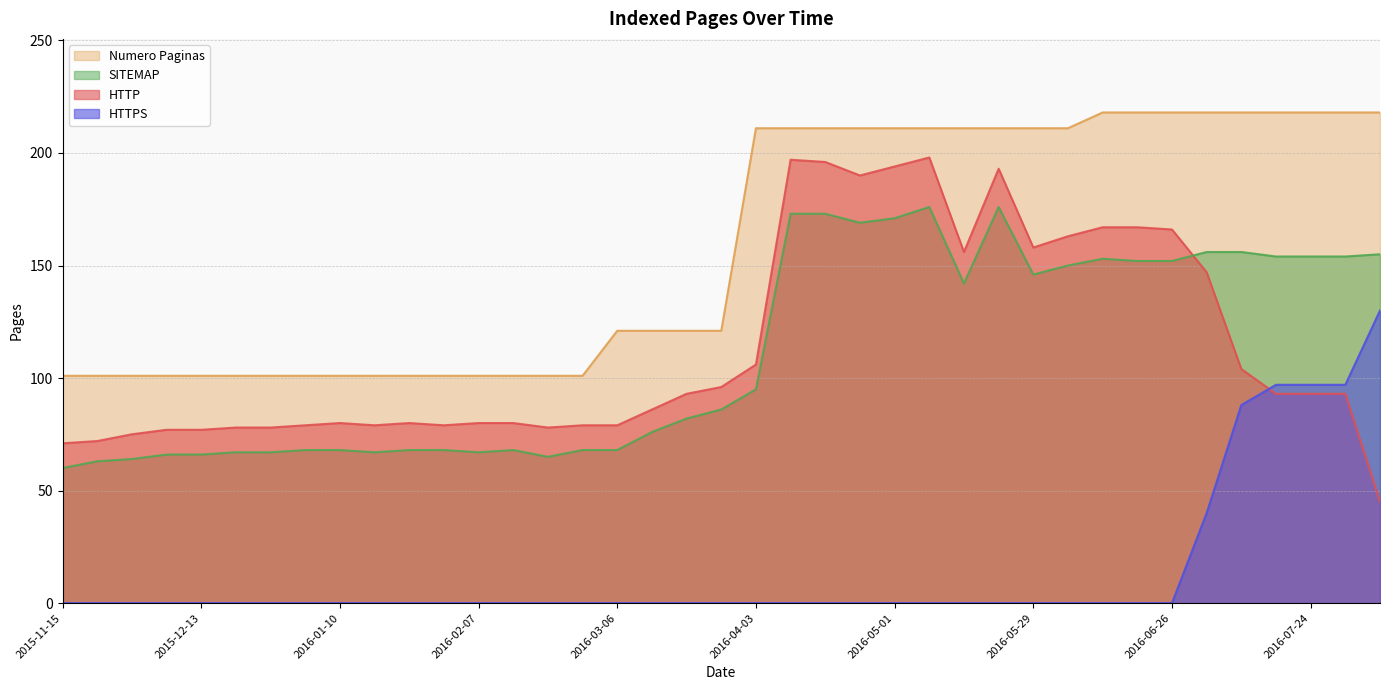

What is the label of the 19th point from the right?

2016-04-03